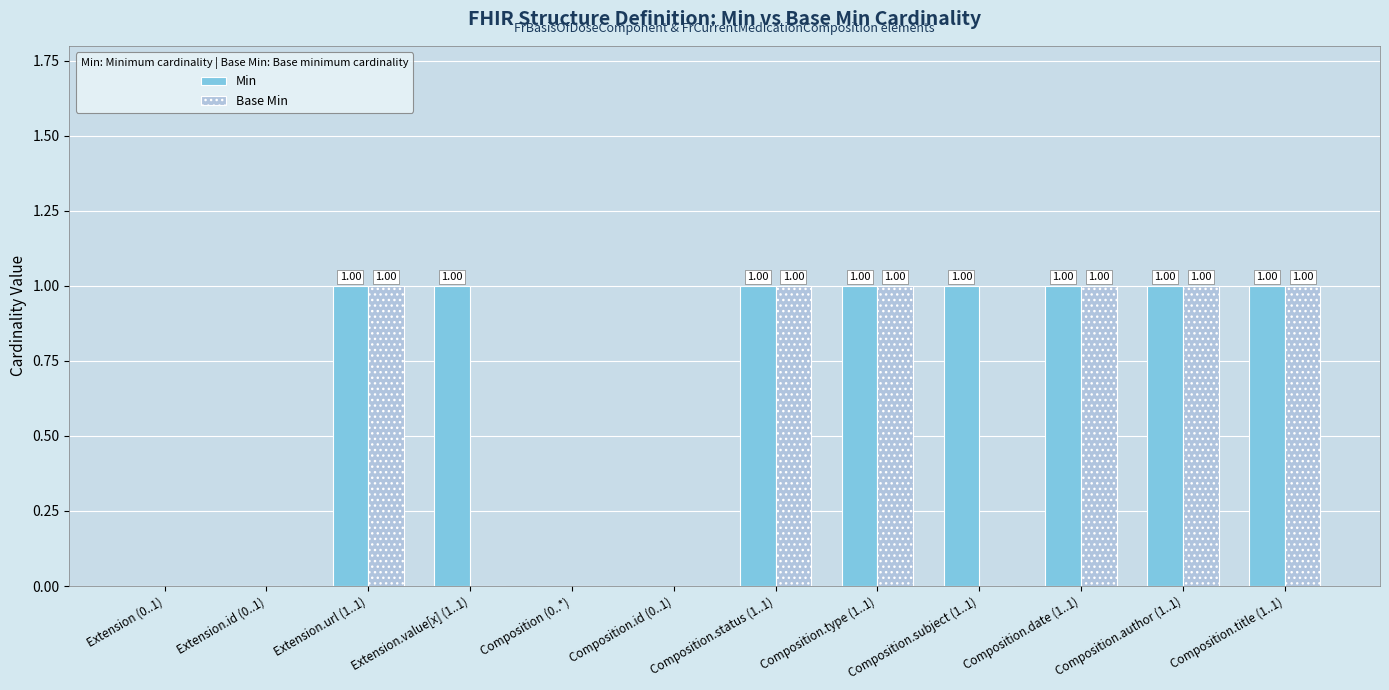

What is the sum of all Base Min values?

6